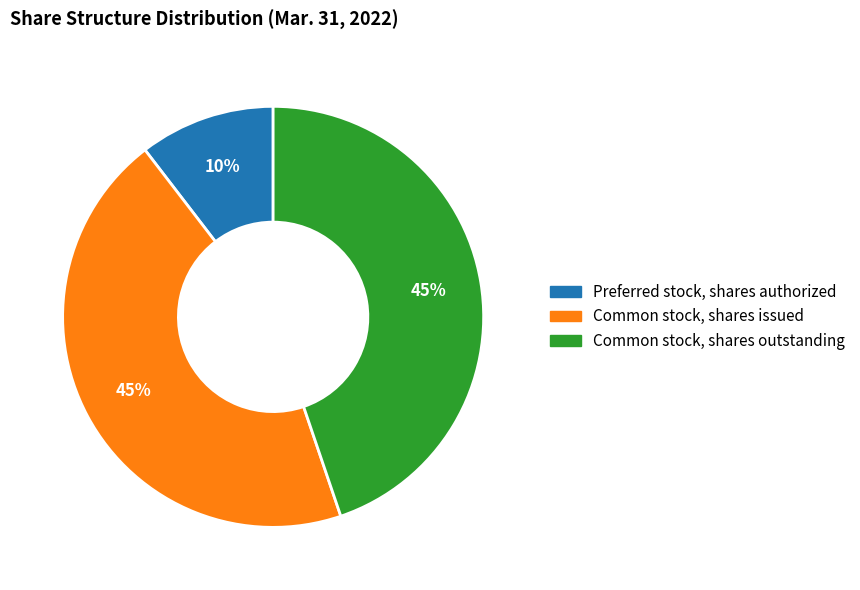

To the nearest percent, what is the average slice percentage?

33%